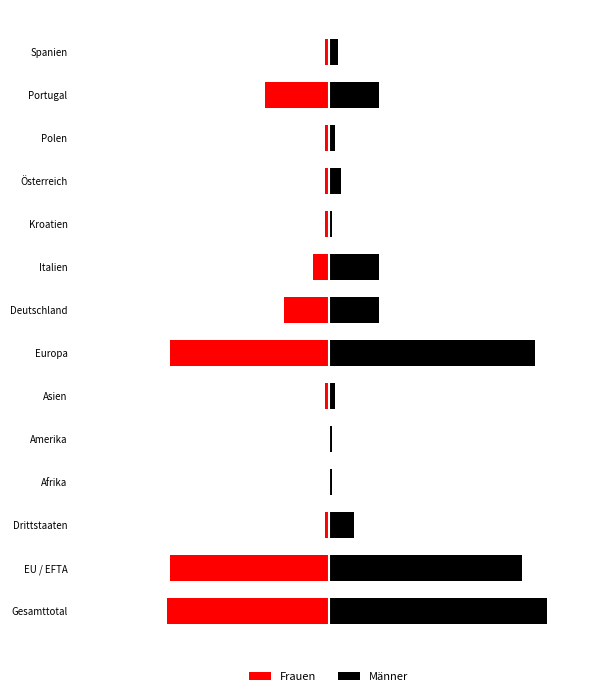

Rank the series by their maximum value, from lowest to highest.

Frauen, Männer